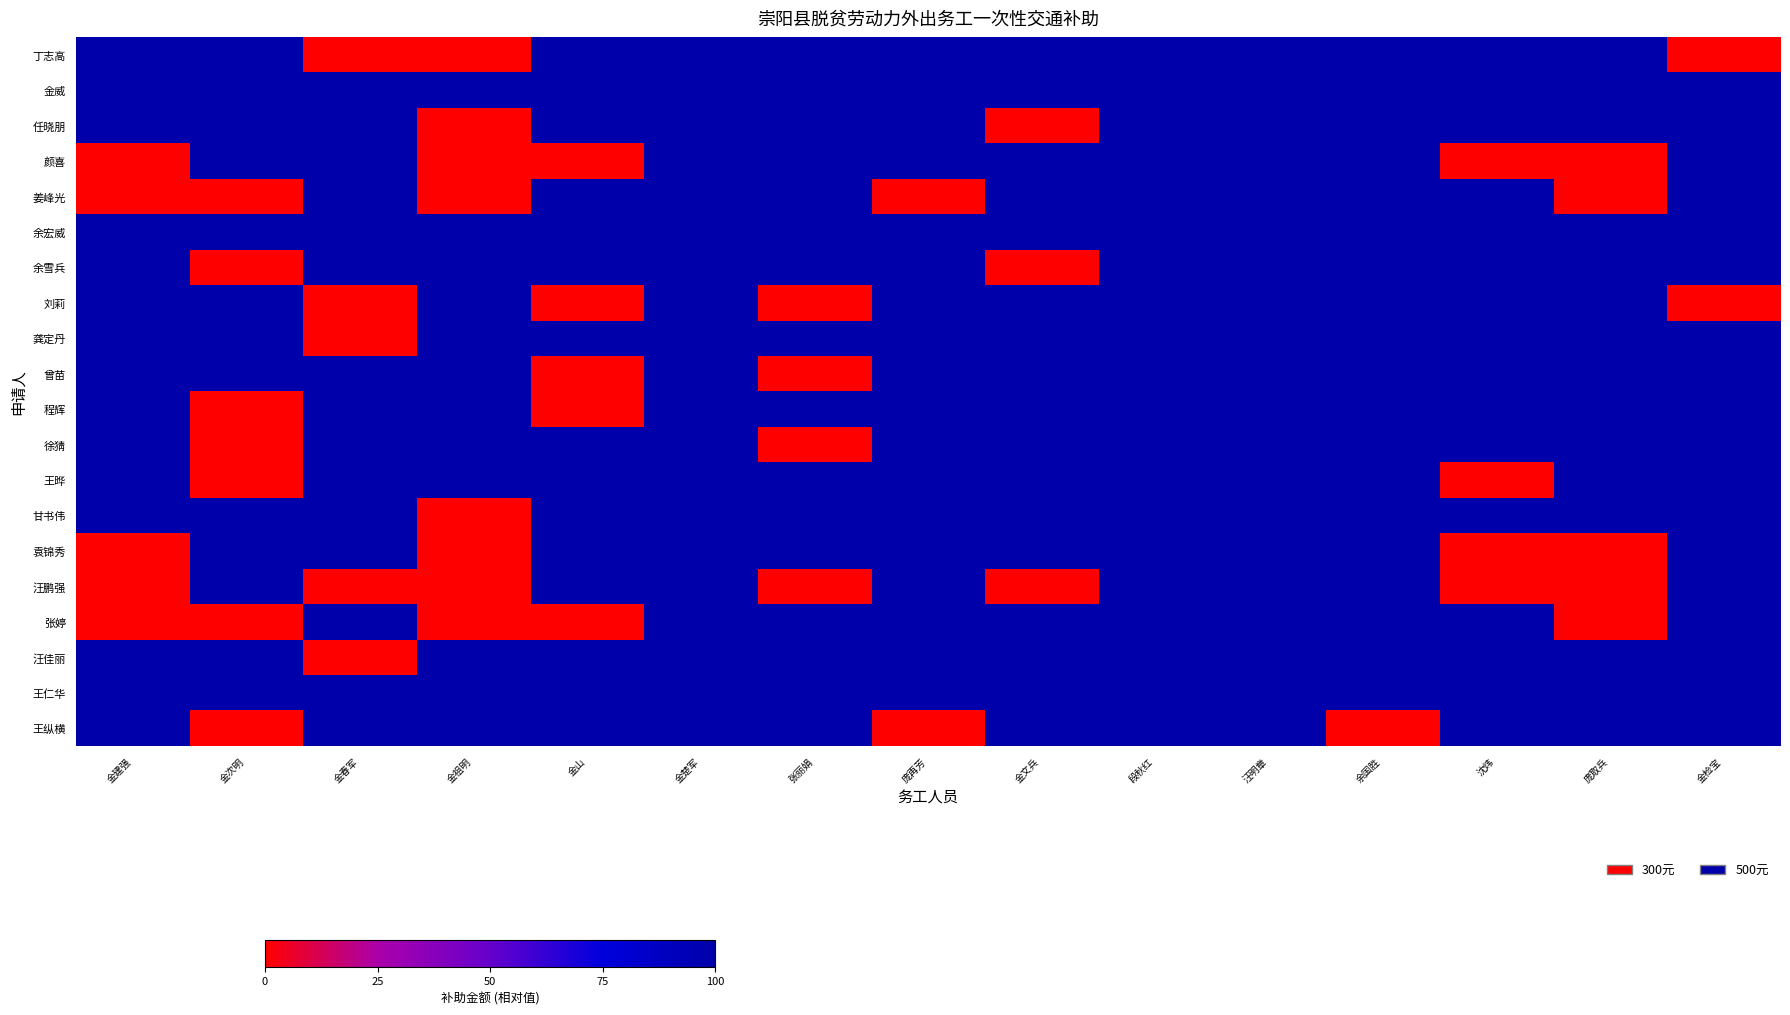

Between 金建强 and 庞取兵, which series saw the biggest shift?

丁志高